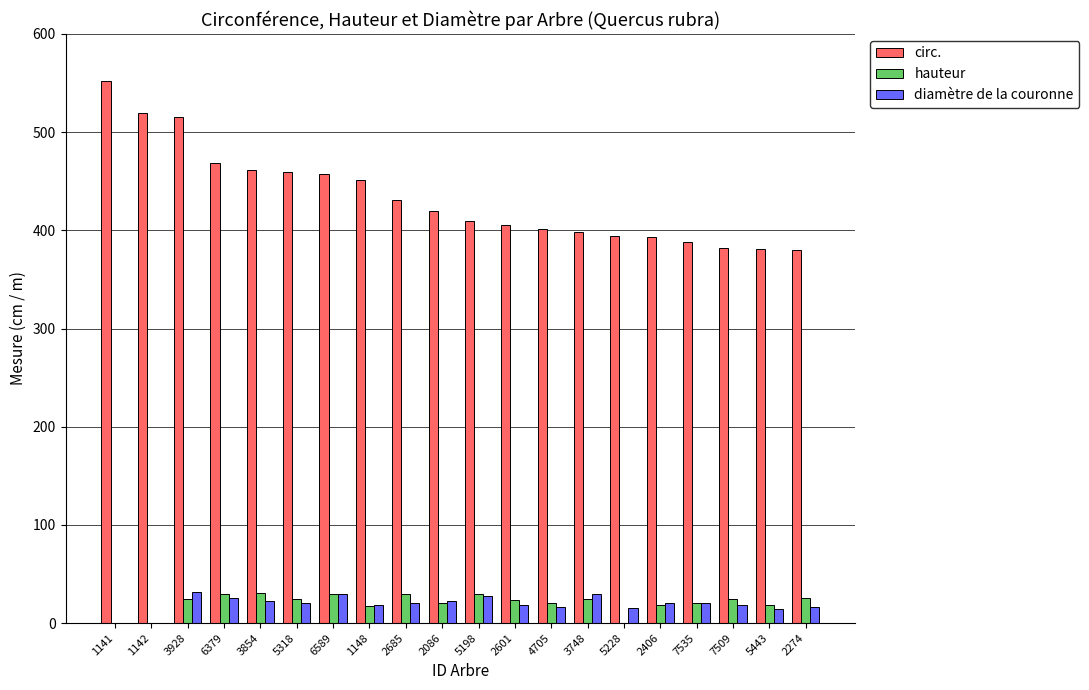

The circ. series shows 105 at 1142. True or false?

False